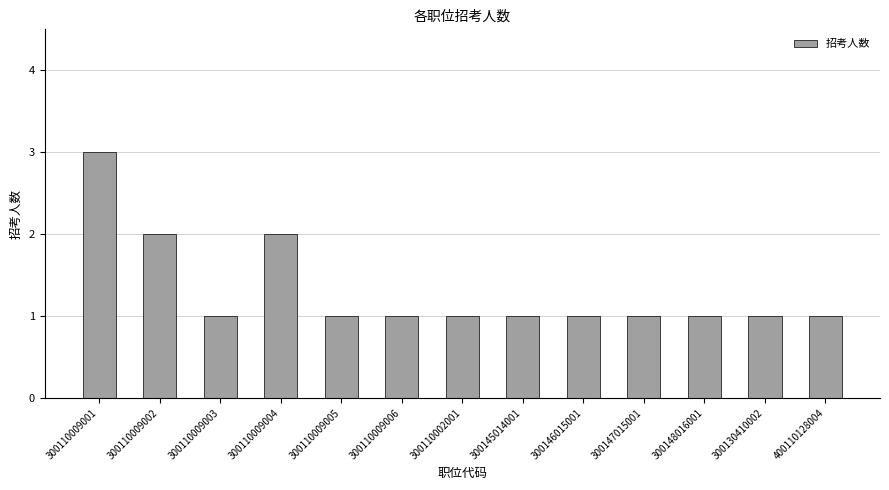

What is the minimum value shown in the chart?

1